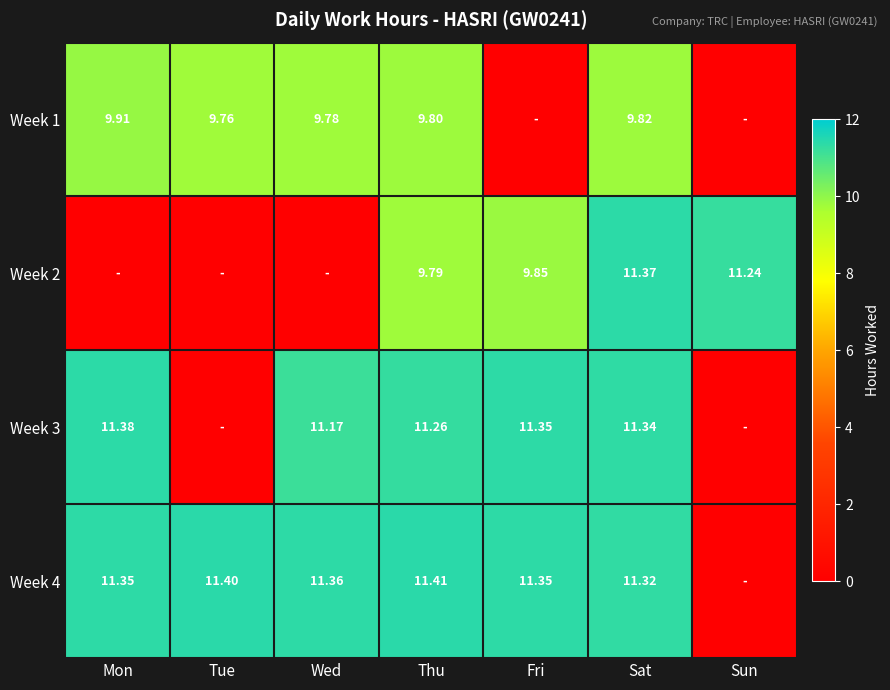

Is the value of Week 1 at Wed greater than the value of Week 2 at Sun?

No